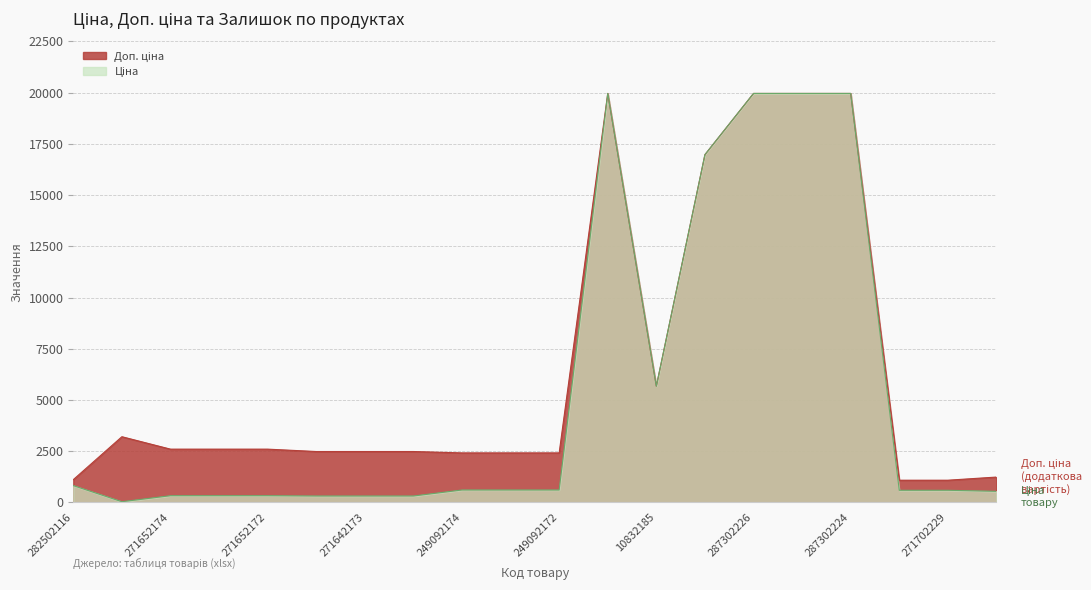

How many interior local valleys does the Доп. ціна series have?

1